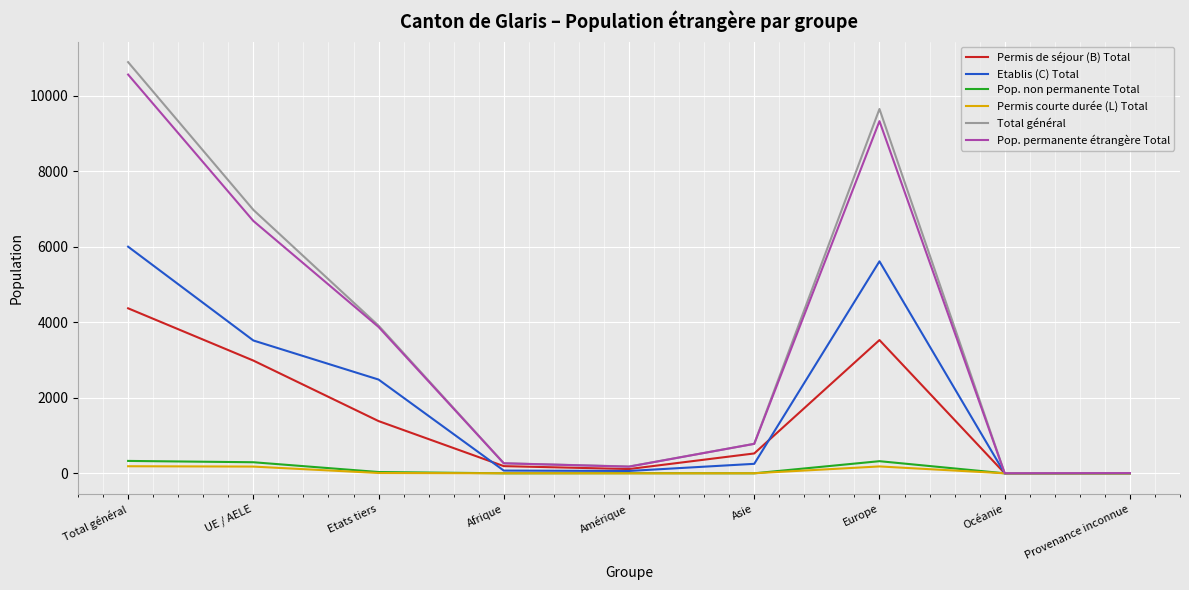

In Pop. permanente étrangère Total, how many points are lower than both neighbors (excluding endpoints)?

2